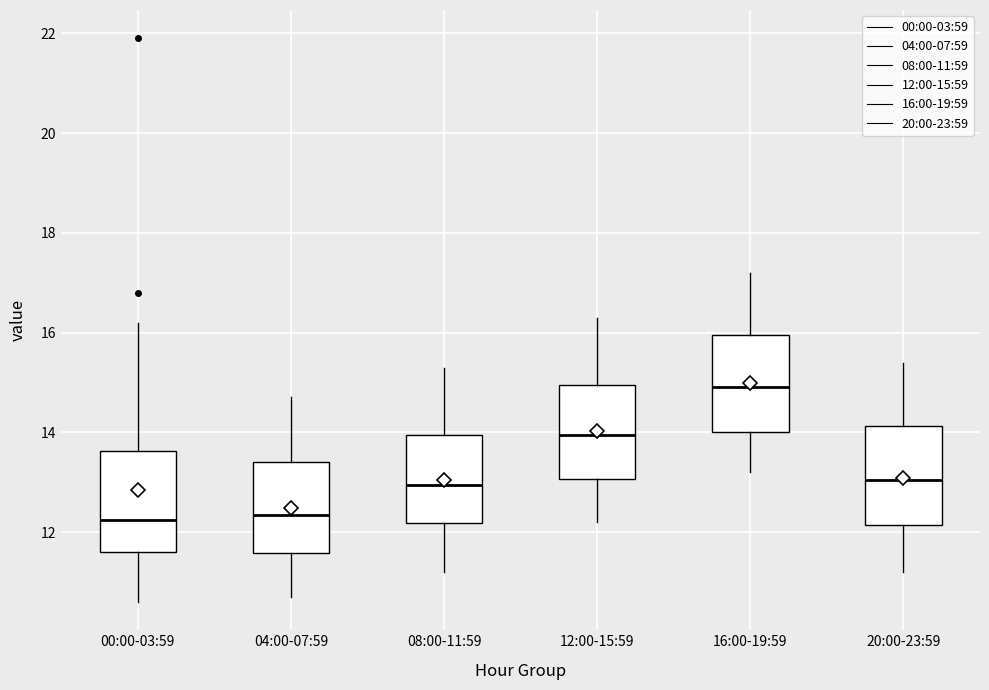

Reading left to right, transcribe this box plot: for each box, give where its median line is, the range the box spans, and where its two whiskers end, as read against the y-axis. The values are not printed on the chart, so give them approximately, as read against the axis.

00:00-03:59: median 12.2, box 11.6 to 13.6, whiskers 10.6 to 16.2
04:00-07:59: median 12.4, box 11.6 to 13.4, whiskers 10.8 to 14.8
08:00-11:59: median 13.0, box 12.2 to 14.0, whiskers 11.2 to 15.4
12:00-15:59: median 14.0, box 13.0 to 15.0, whiskers 12.2 to 16.4
16:00-19:59: median 15.0, box 14.0 to 16.0, whiskers 13.2 to 17.2
20:00-23:59: median 13.0, box 12.2 to 14.2, whiskers 11.2 to 15.4